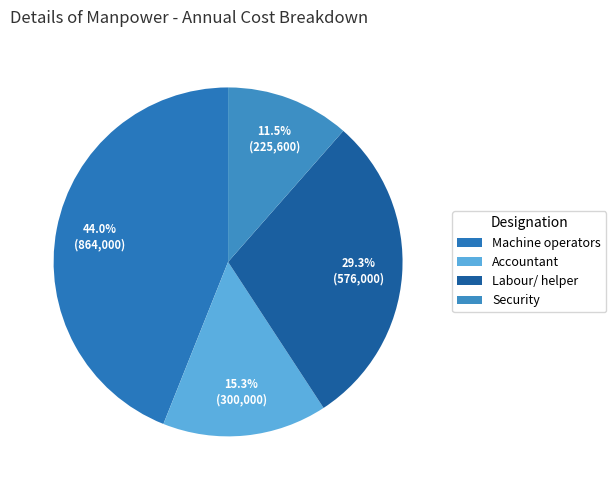

Count the number of slices in the pie.

4